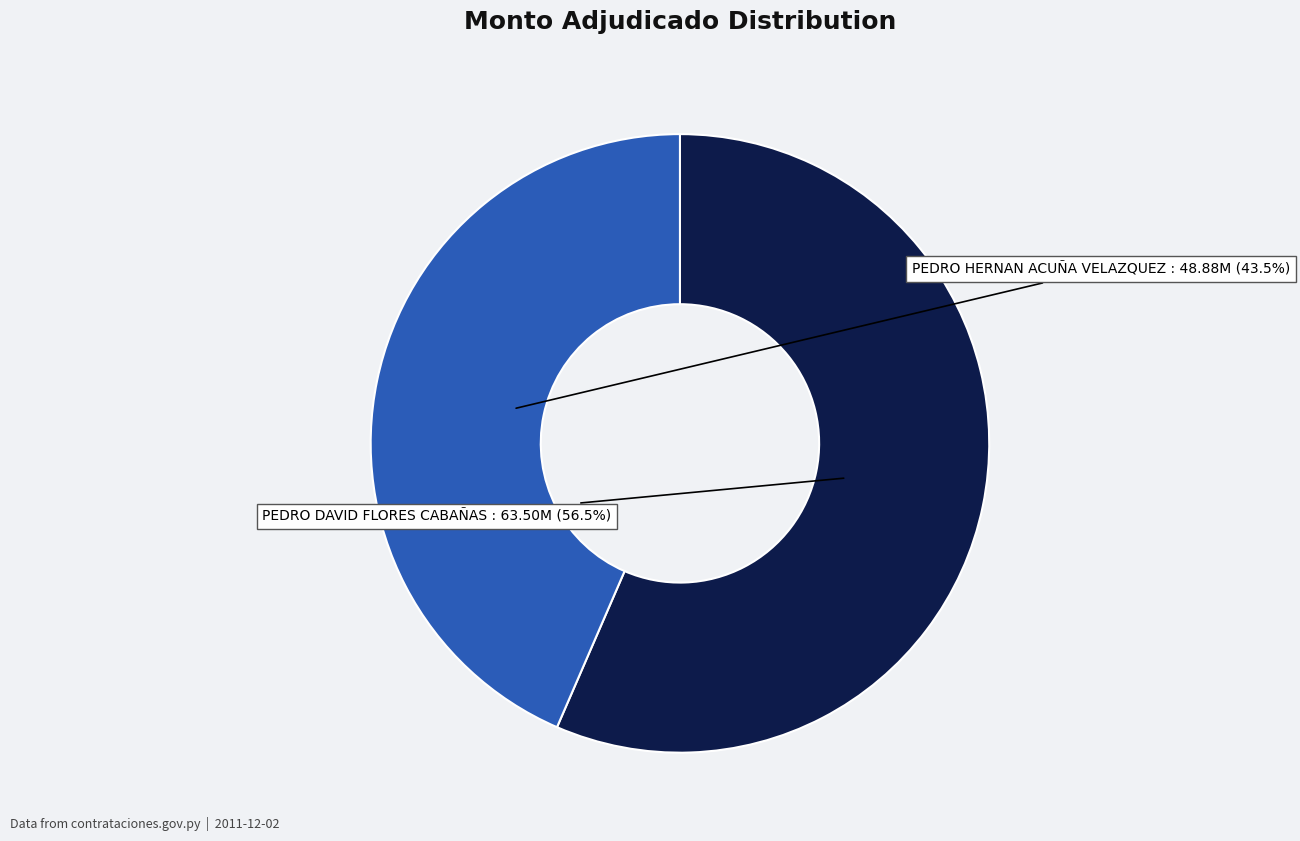

Does PEDRO HERNAN ACUÑA VELAZQUEZ account for over 50% of the chart?

No